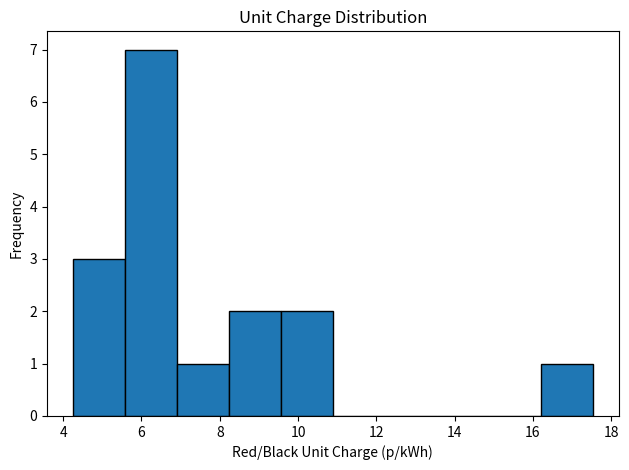

Reading left to right, transcribe this chart: for each bar, give the range it covers on the x-axis and its height. Neither the bar edges nor the heights are printed on the chart, so give them approximately, as read against the axes.

4.2 to 5.6: 3
5.6 to 7.0: 7
7.0 to 8.2: 1
8.2 to 9.6: 2
9.6 to 10.8: 2
10.8 to 12.2: 0
12.2 to 13.6: 0
13.6 to 14.8: 0
14.8 to 16.2: 0
16.2 to 17.6: 1